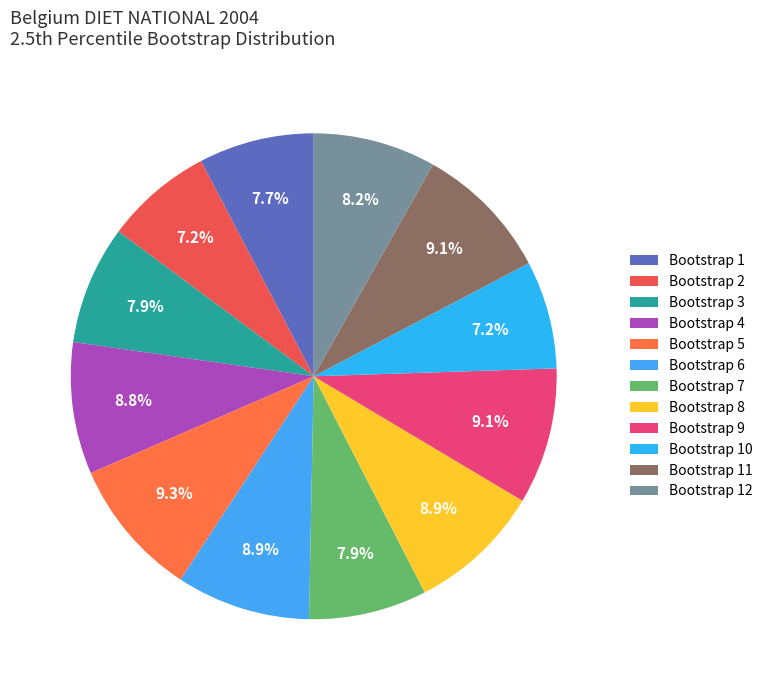

Is there any slice that represents more than half of the pie?

No